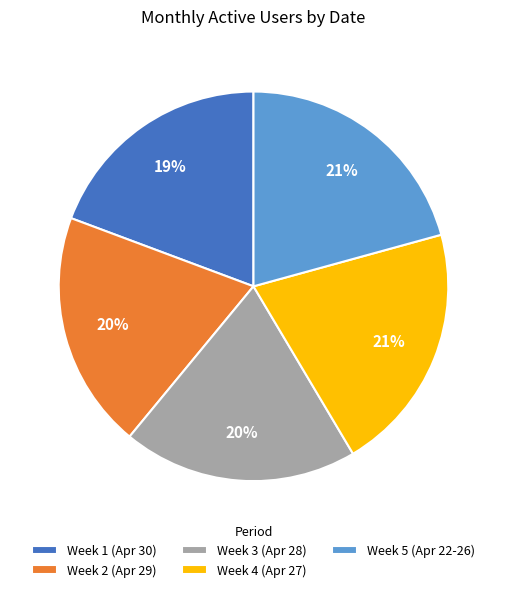

To the nearest percent, what portion does Week 4 (Apr 27) represent?

21%